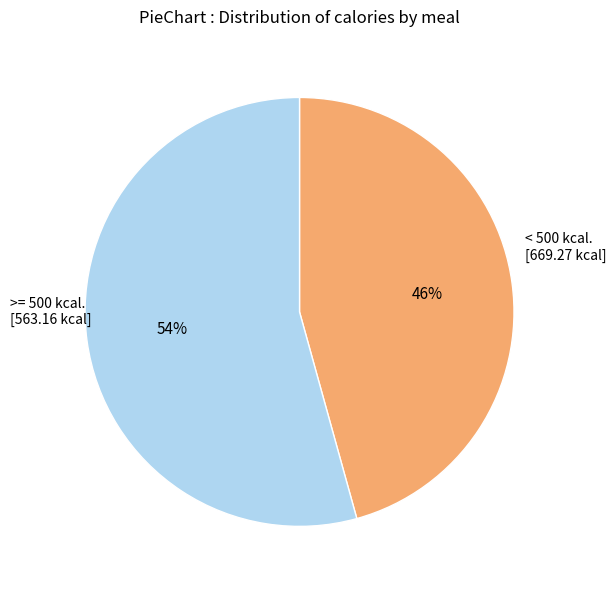

Is there any slice that represents more than half of the pie?

Yes